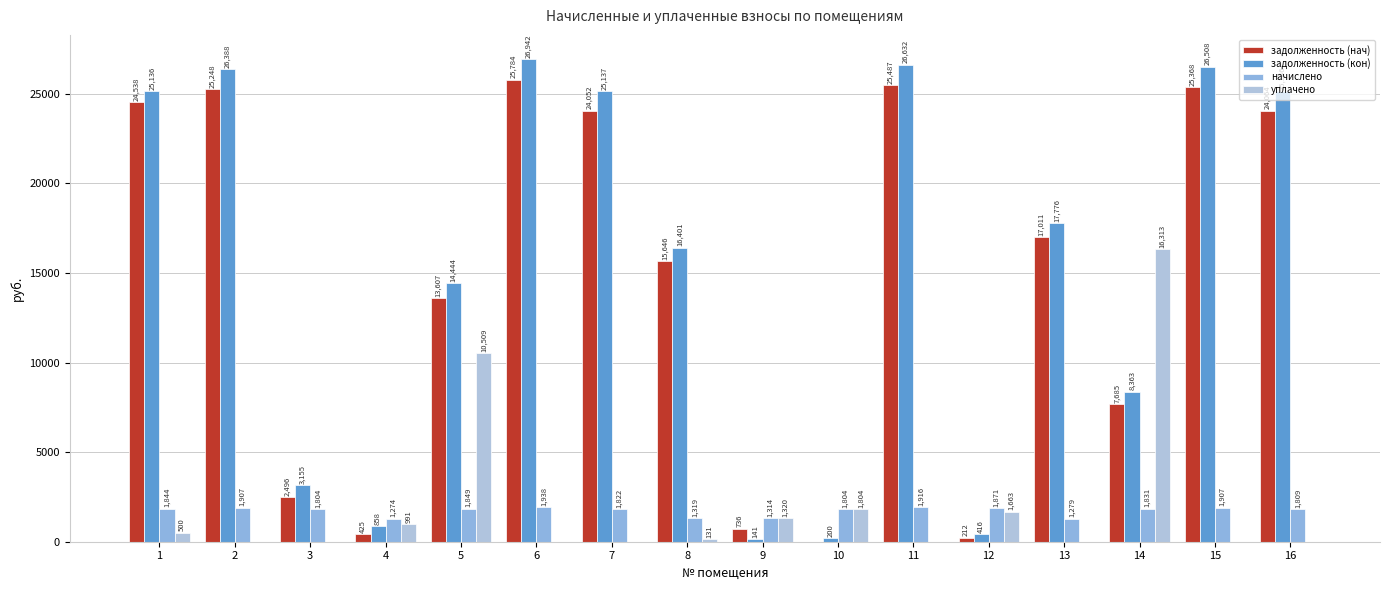

At 1, list the series in order from smallest to largest.

уплачено, начислено, задолженность (нач), задолженность (кон)